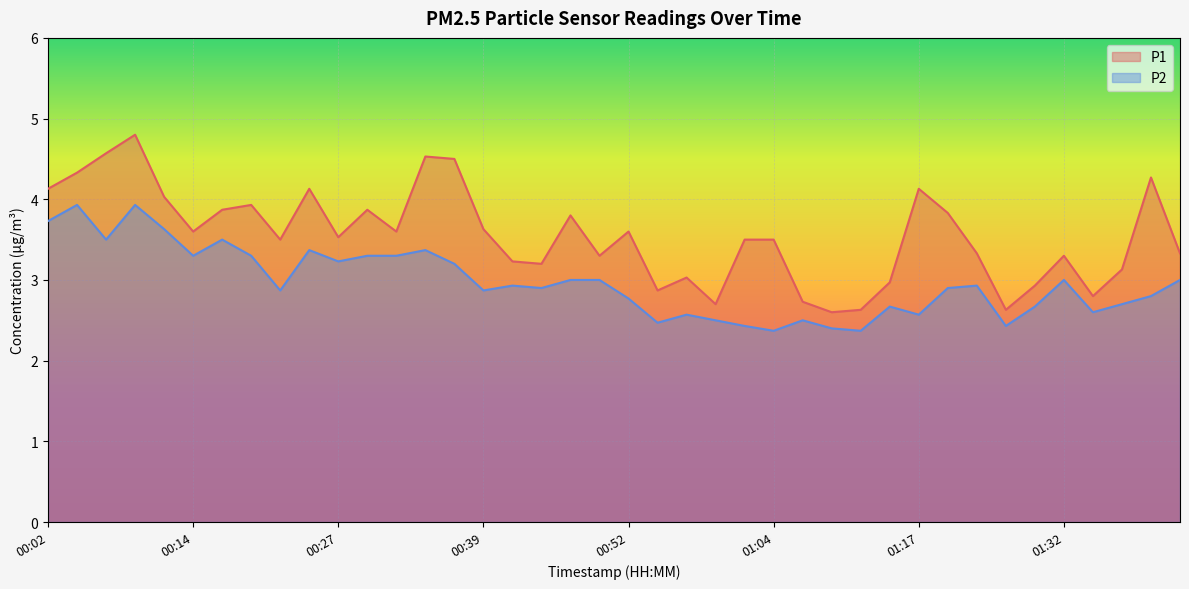

True or false: P2 has more than 0 points higher than both neighbors.

True